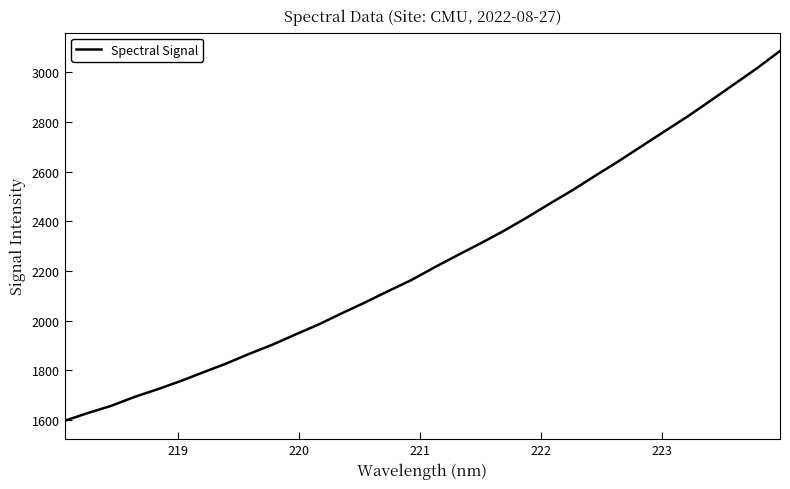

True or false: there are more than 1 points higher than both neighbors.

False